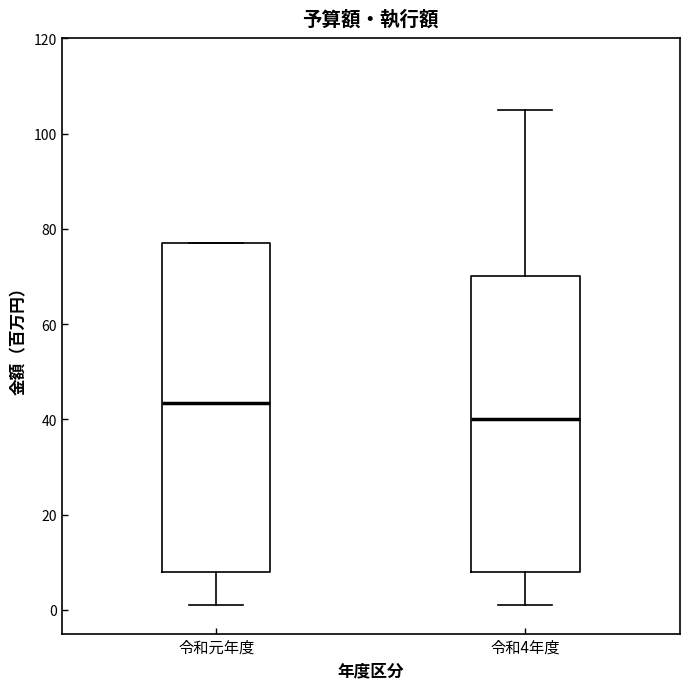

Where does the upper whisker of the box for 令和4年度 end on the y-axis? The values are not printed on the chart, so give them approximately, as read against the axis.

106